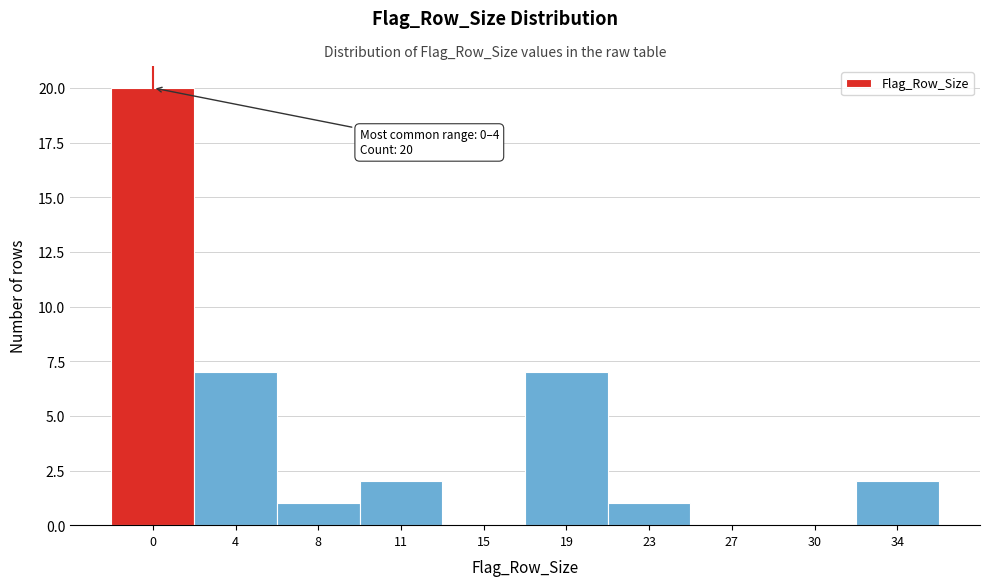

Reading left to right, list all the values displayed in this chart.

0=20	4=7	8=1	11=2	15=0	19=7	23=1	27=0	30=0	34=2